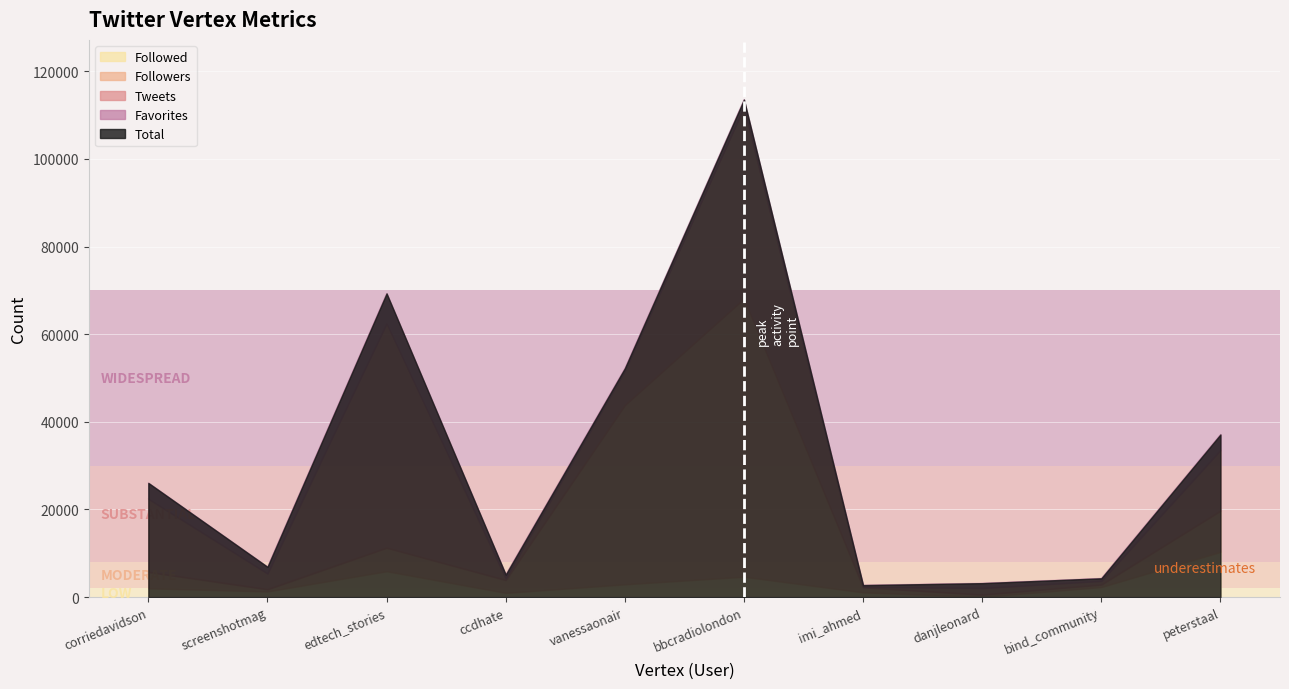

At which category does Followed reach its first local valley?

screenshotmag